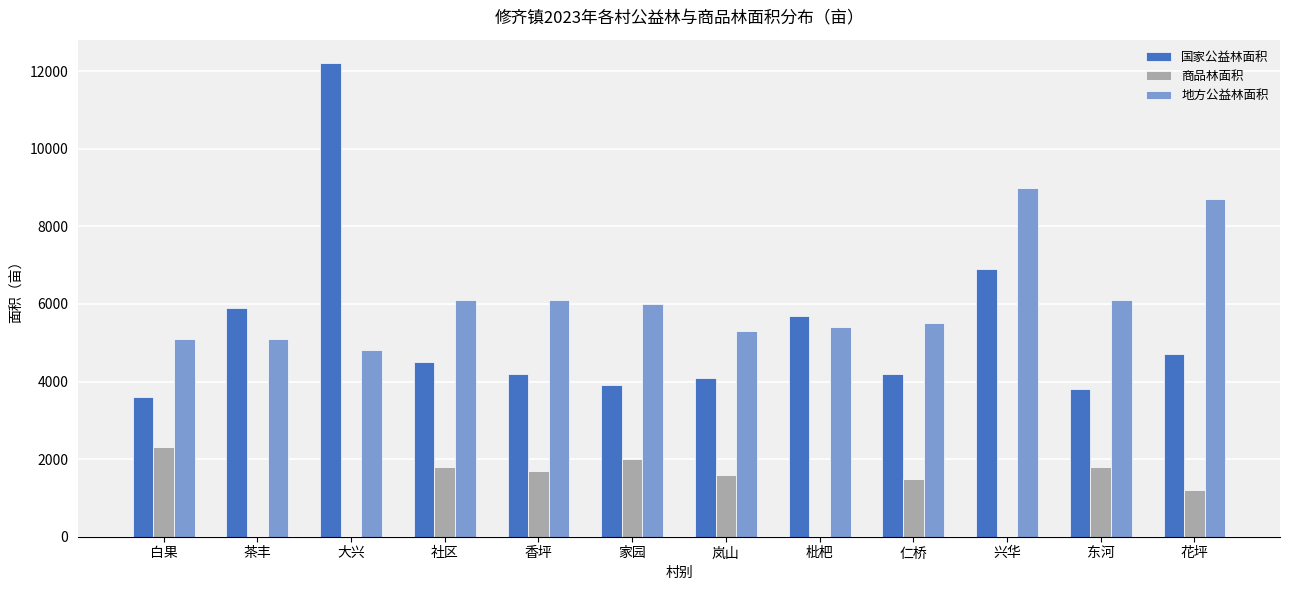

How many categories are shown in the chart?

12